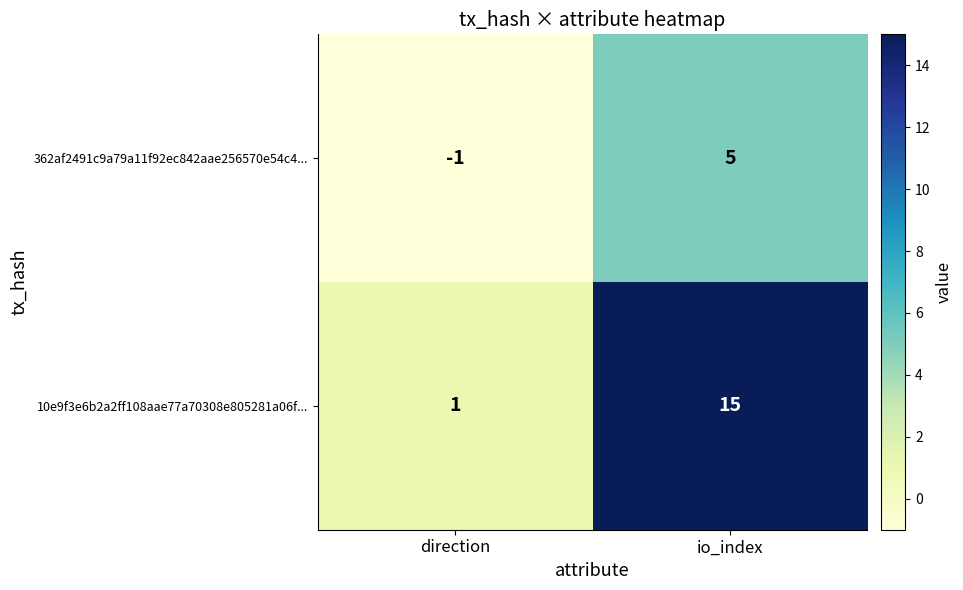

Which series has the widest spread of values?

10e9f3e6b2a2ff108aae77a70308e805281a06f...